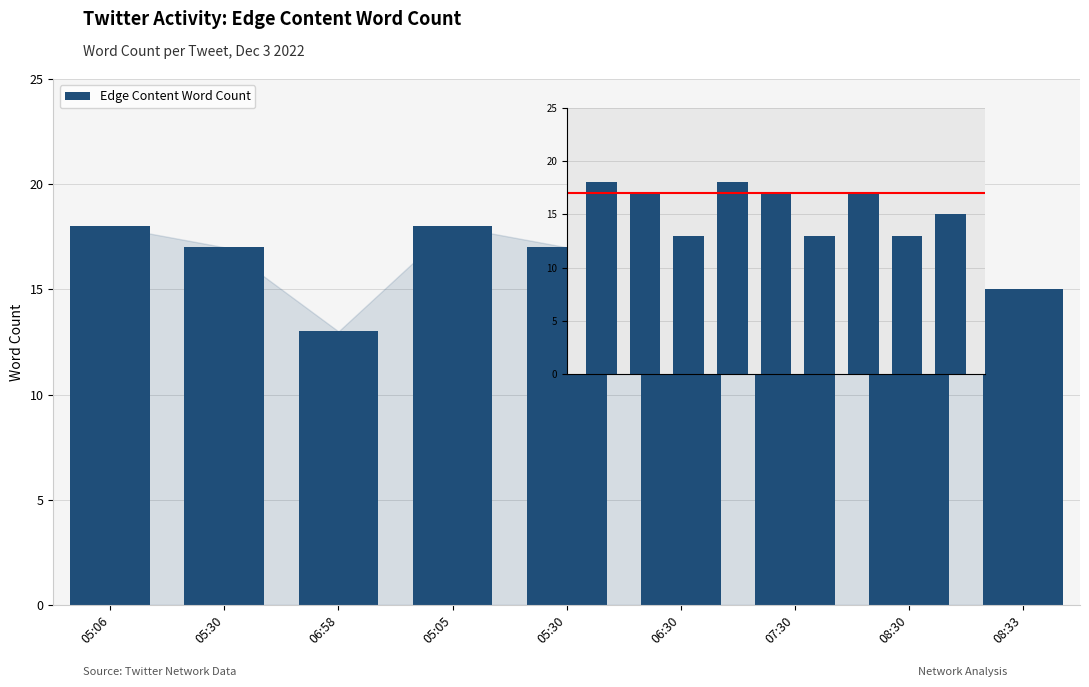

What is the ratio of the value at 05:05 to the value at 08:30?

1.4